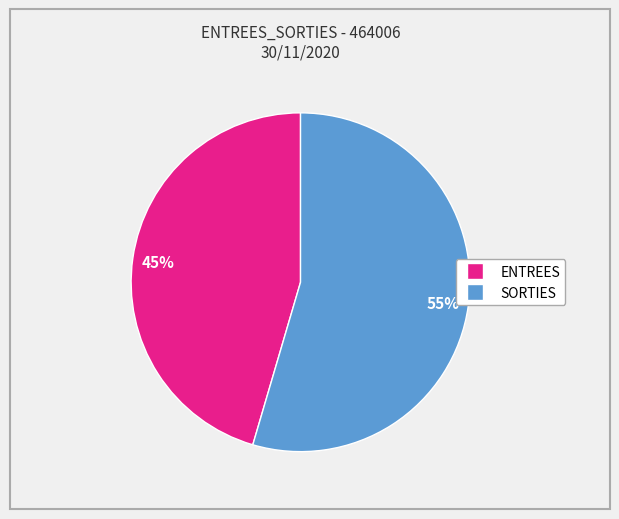

To the nearest percent, what percentage of the pie is SORTIES?

55%